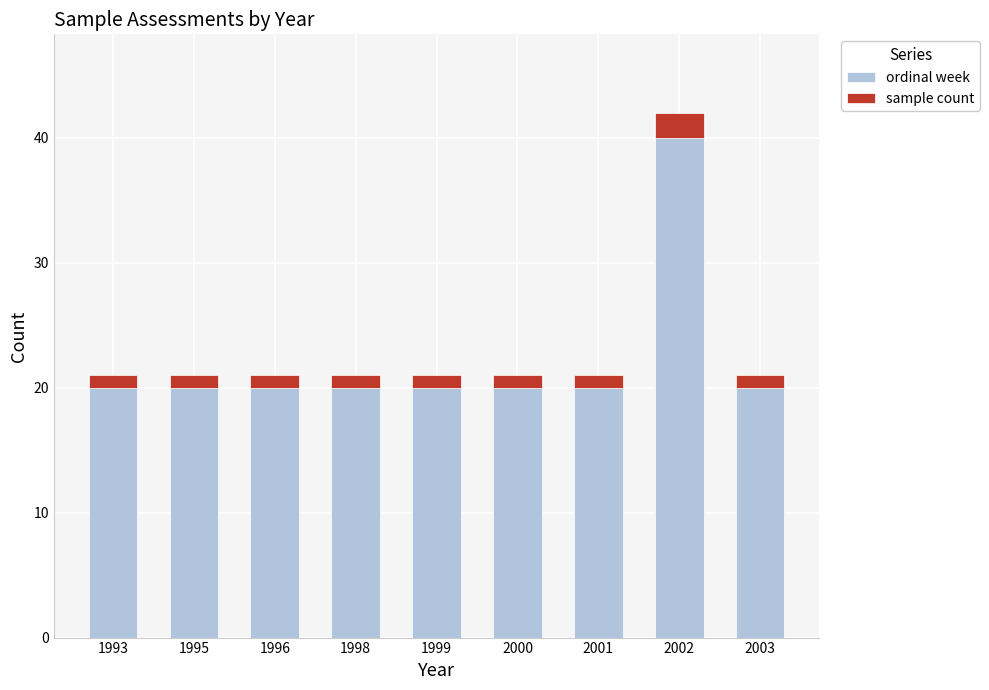

How many bars are there in total?

9